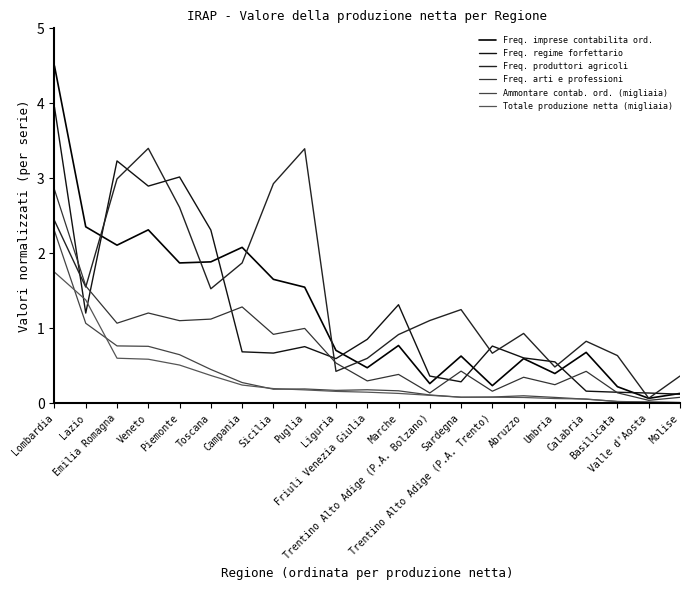

Where is the first local minimum for Freq. produttori agricoli?

Lazio